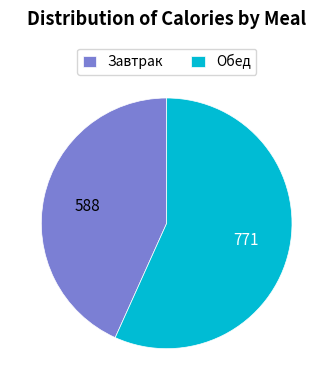

Rank the categories by value from lowest to highest.

Завтрак, Обед